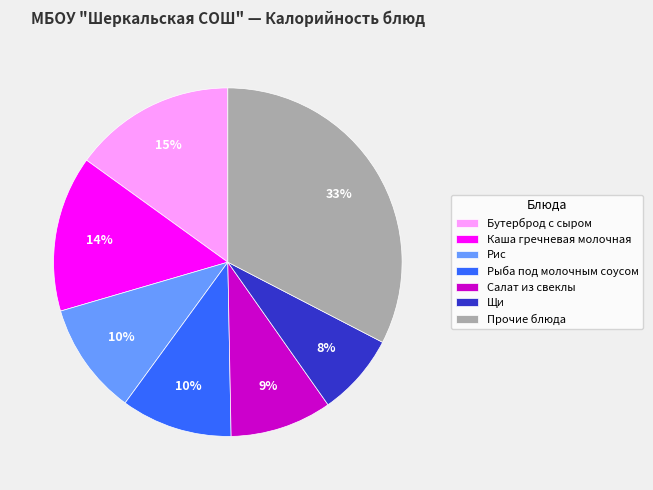

To the nearest percent, what is the average slice percentage?

14%